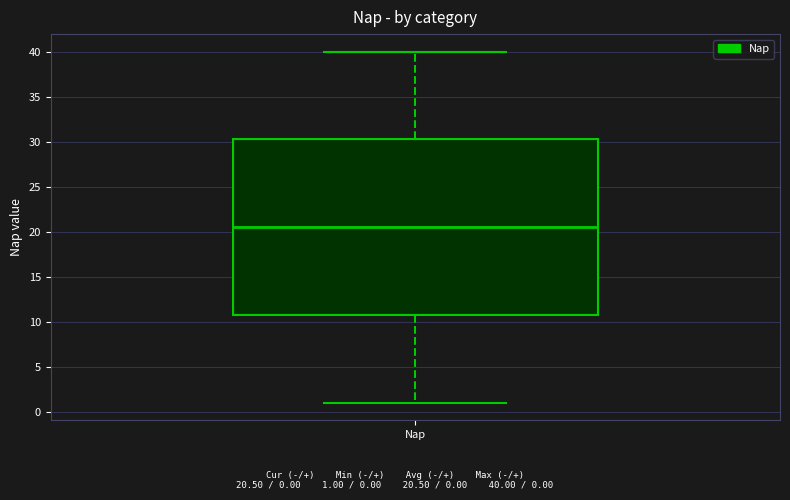

Where does the upper whisker of the box for Nap end on the y-axis? The values are not printed on the chart, so give them approximately, as read against the axis.

40.0